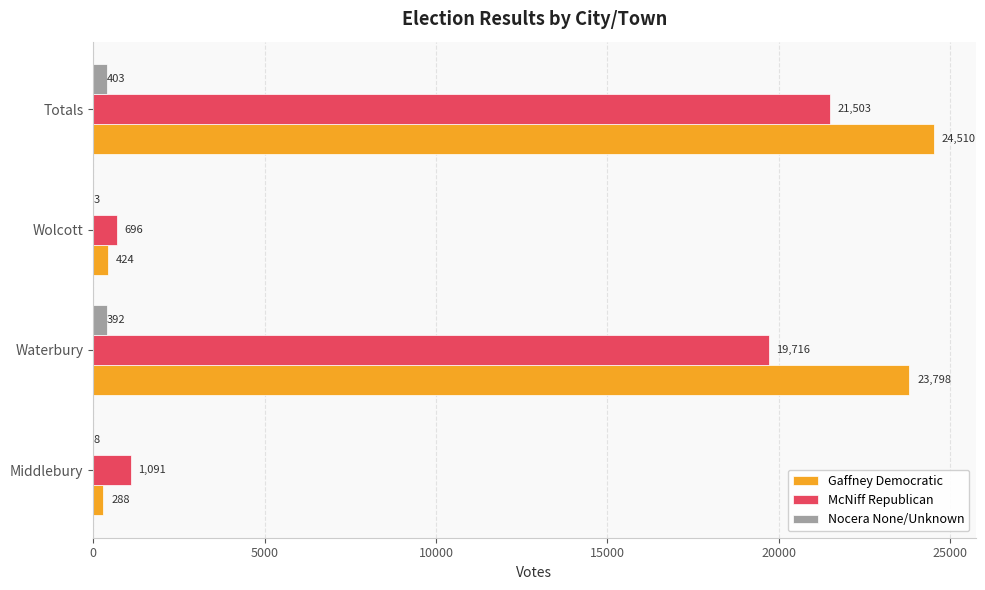

Which category has the highest value in the Nocera None/Unknown series?

Totals